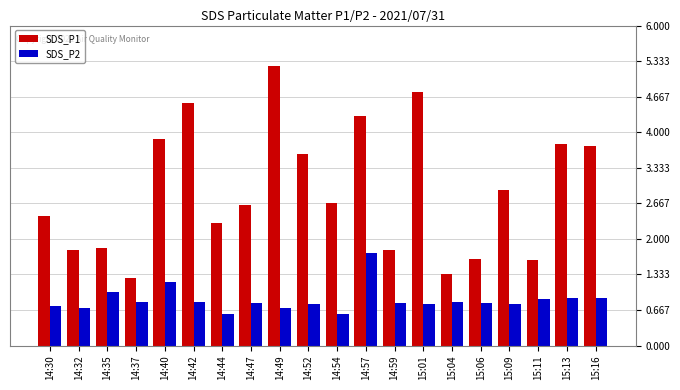

Which series has the largest range (max minus min)?

SDS_P1